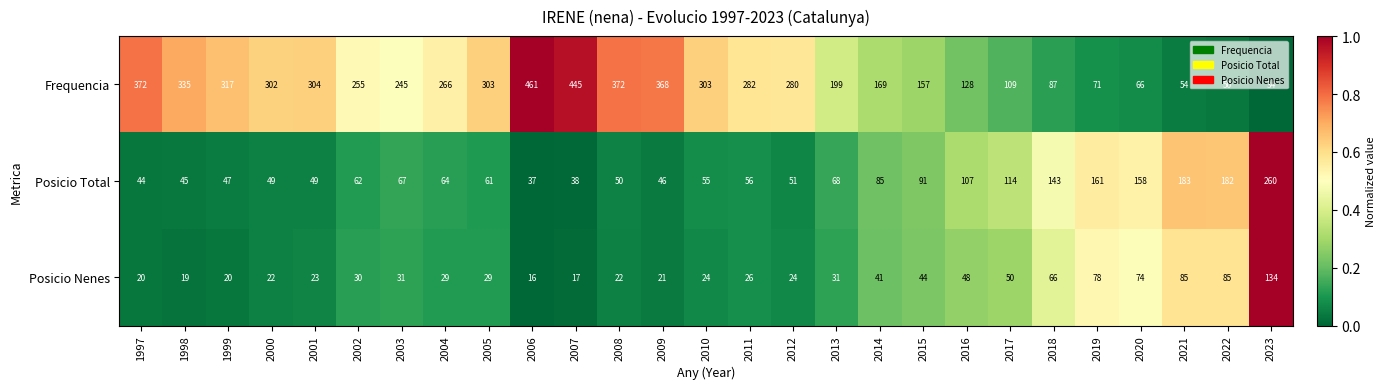

List the series in order of their peak value, lowest first.

Posicio Nenes, Posicio Total, Frequencia